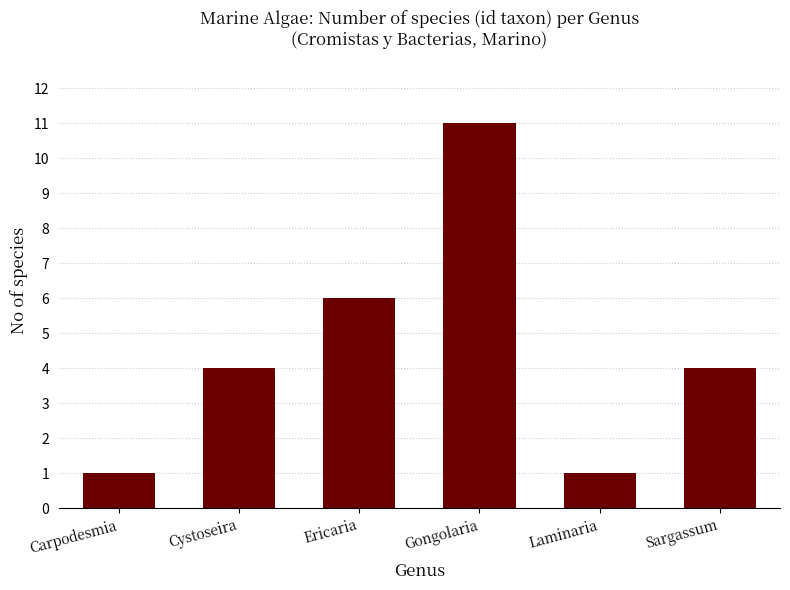

What is the minimum value shown in the chart?

1